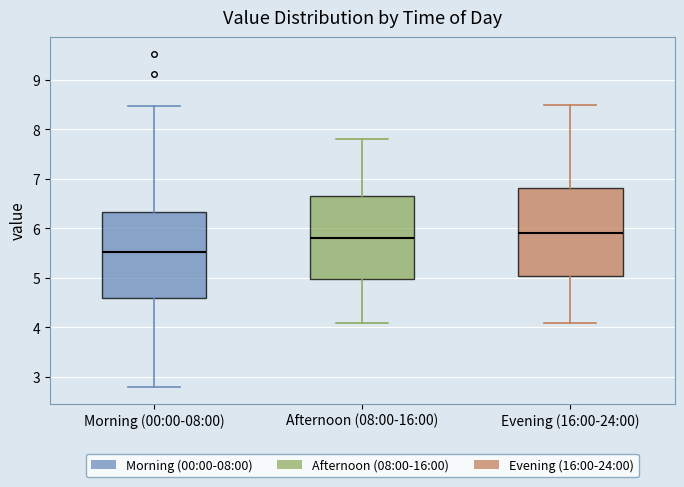

Which box's median line is the lowest?

Morning (00:00-08:00)